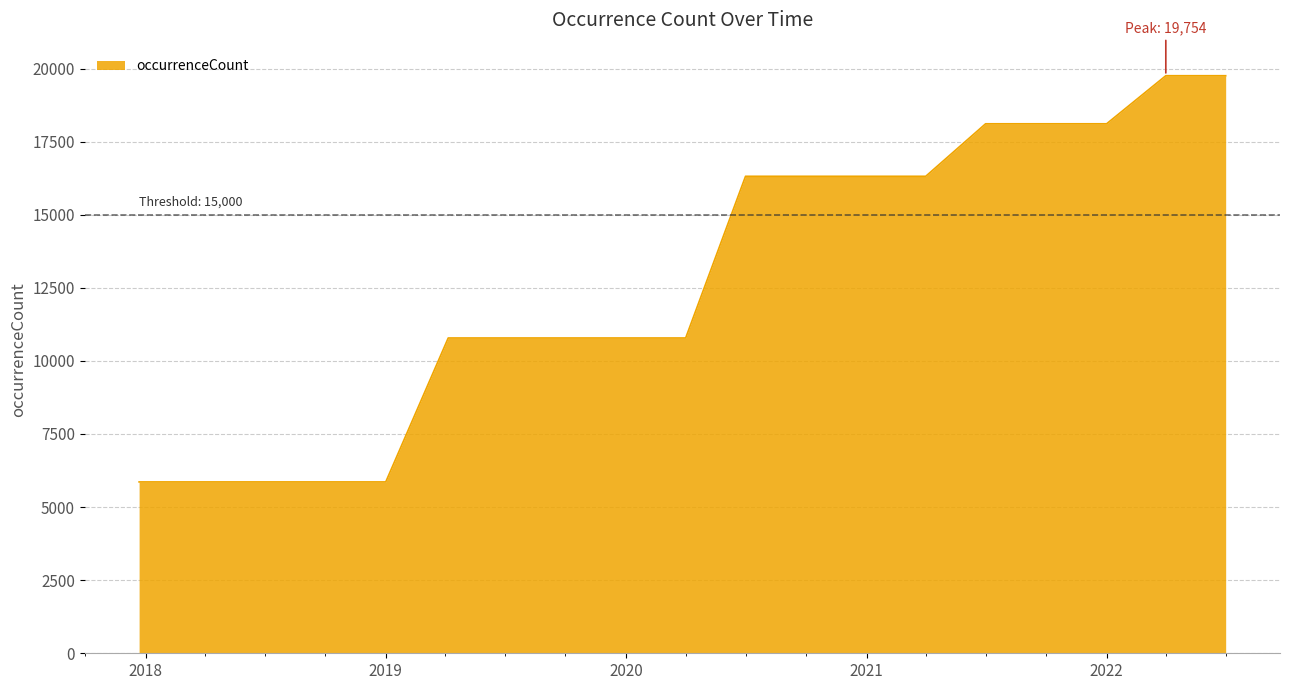

How many values are between 5861 and 18110?

17